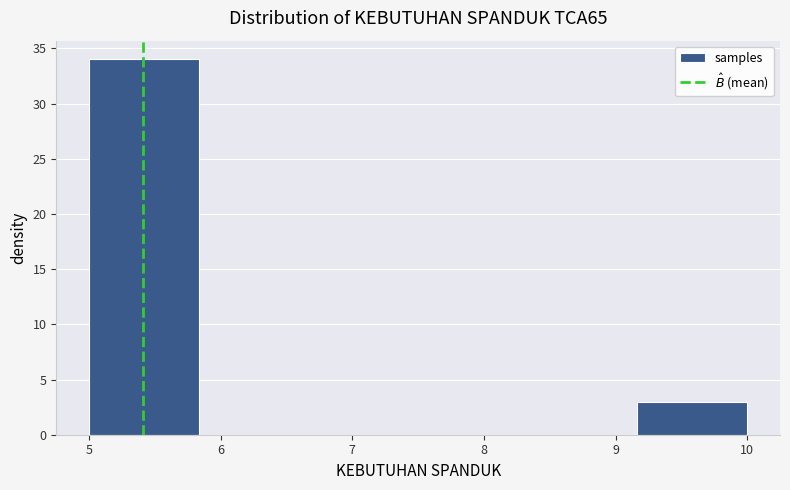

What is the height of the bar covering 9.2 to 10.0 on the x-axis? Neither the bar edges nor the heights are printed on the chart, so give them approximately, as read against the axes.

3